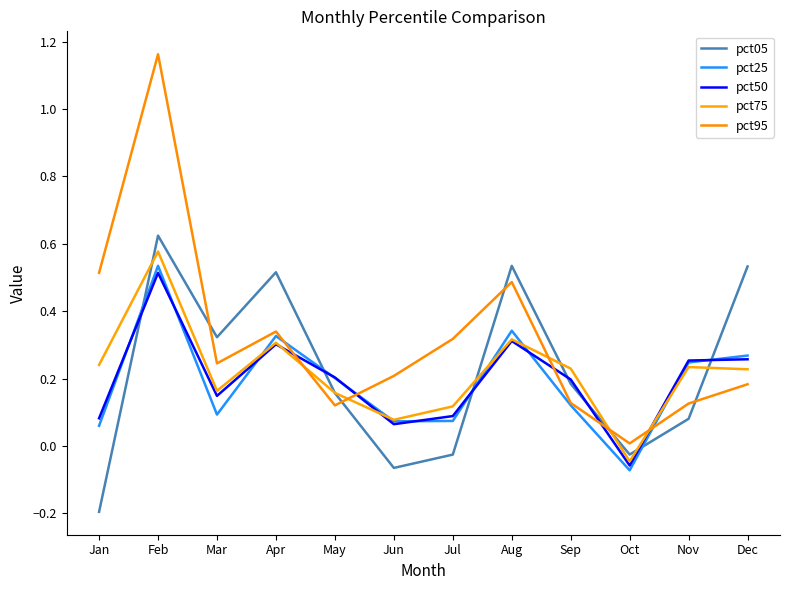

What is the total value across all series at Jul?

0.6